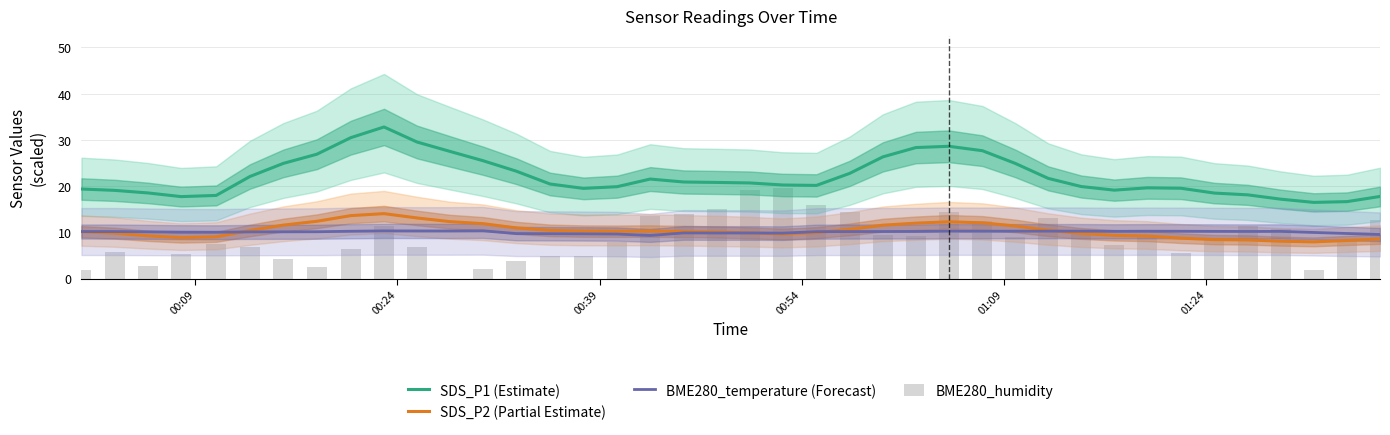

Which series has the widest spread of values?

BME280_humidity